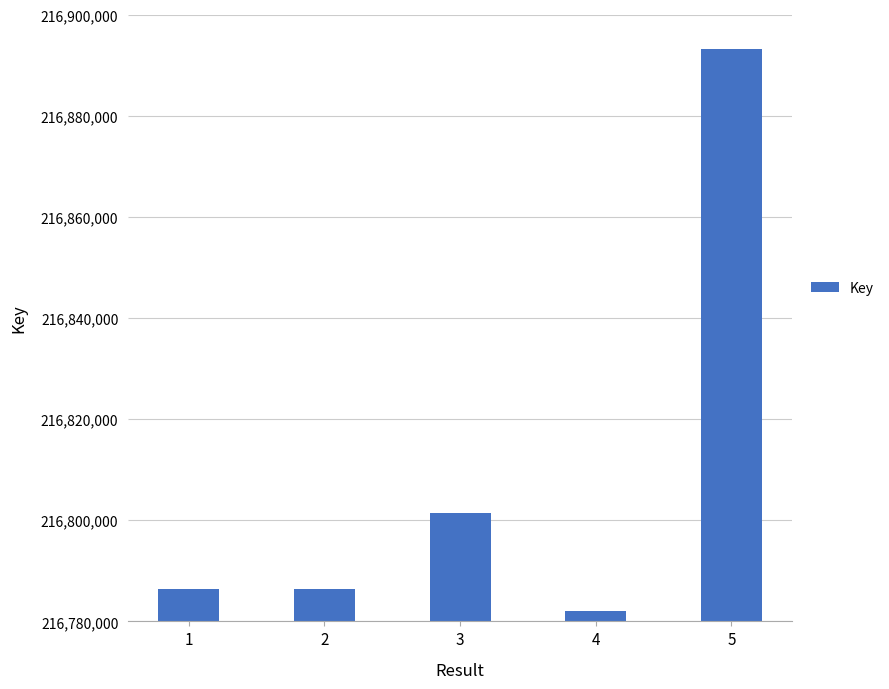

What is the ratio of the value at 2 to the value at 5?

1.0